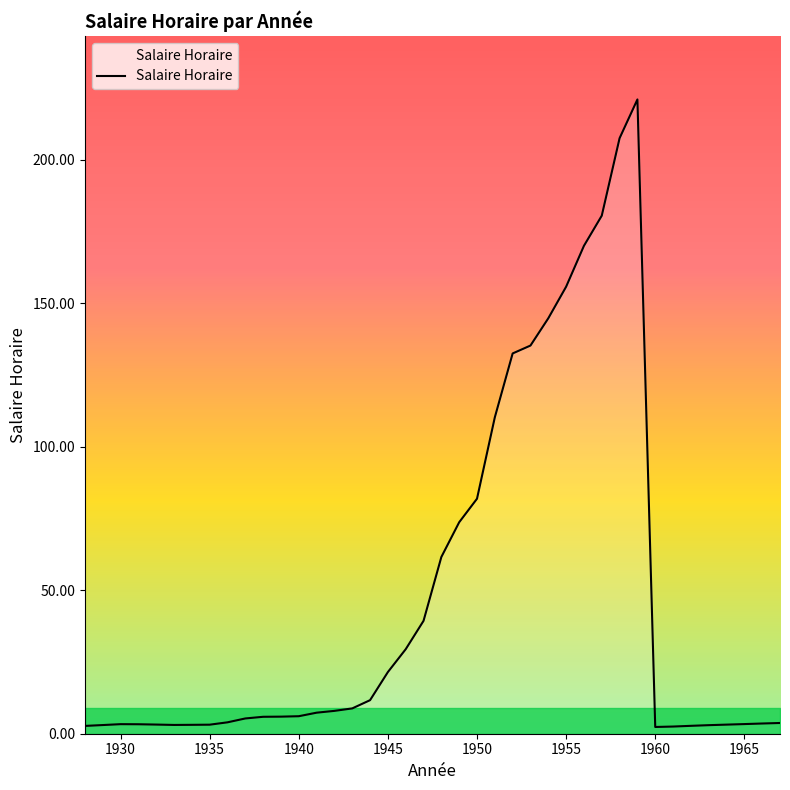

What is the maximum value shown in the chart?

221.0